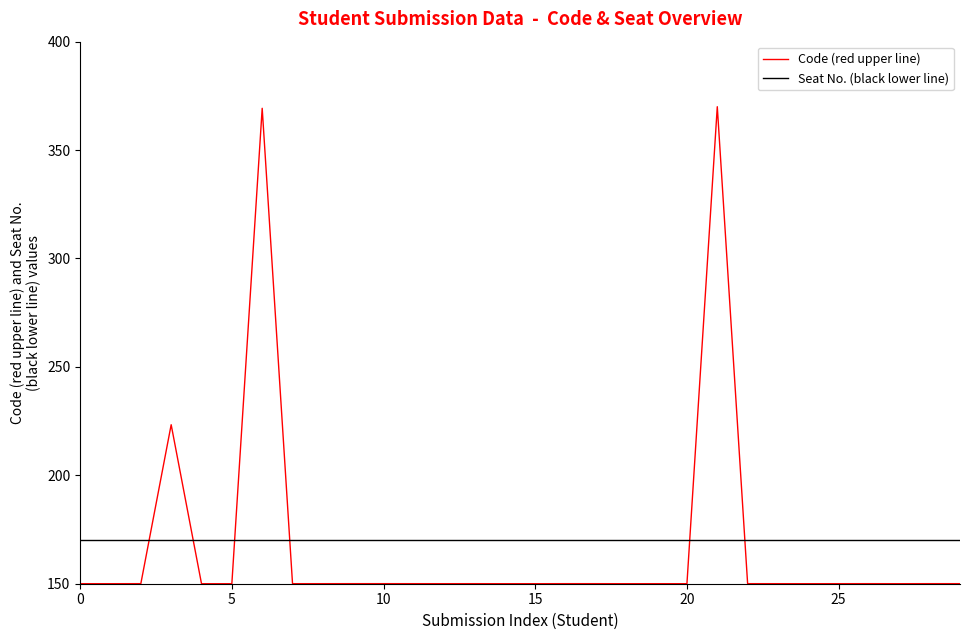

Rank the series by their maximum value, from highest to lowest.

Code (red upper line), Seat No. (black lower line)